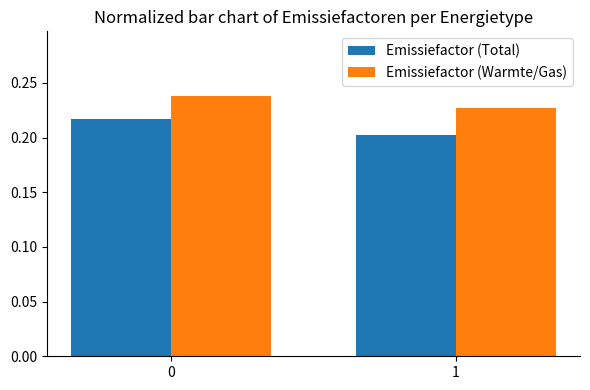

What is the sum of all Emissiefactor (Total) values?

0.4